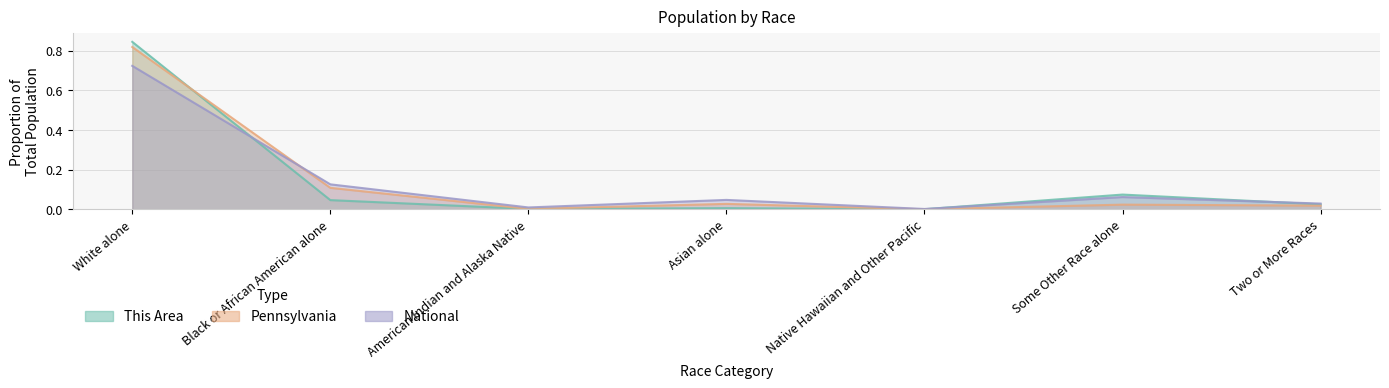

Which series changed the most between Black or African American alone and American Indian and Alaska Native?

National